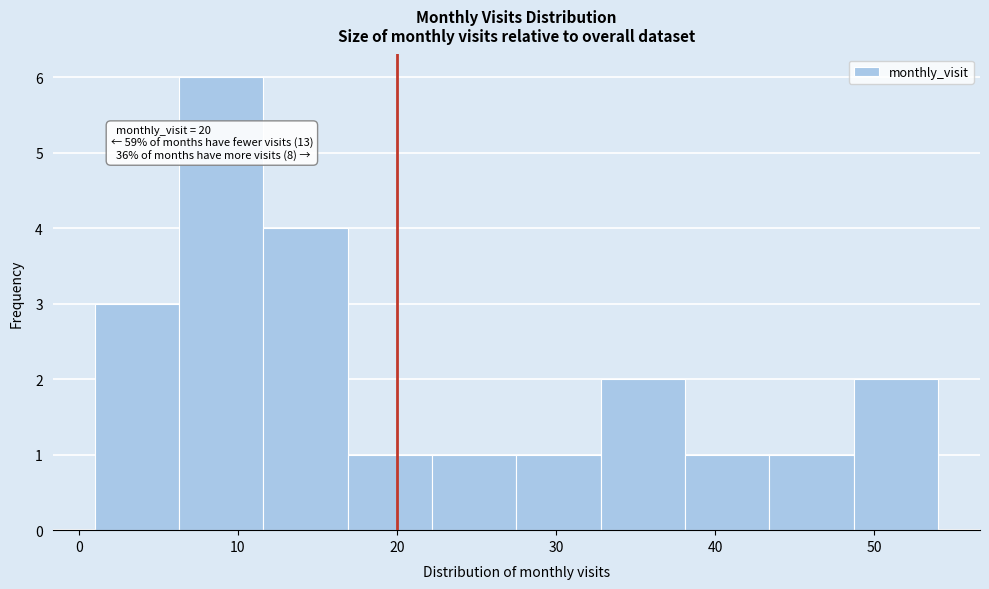

Over which range of the x-axis is the bar tallest?

6.3 to 11.6